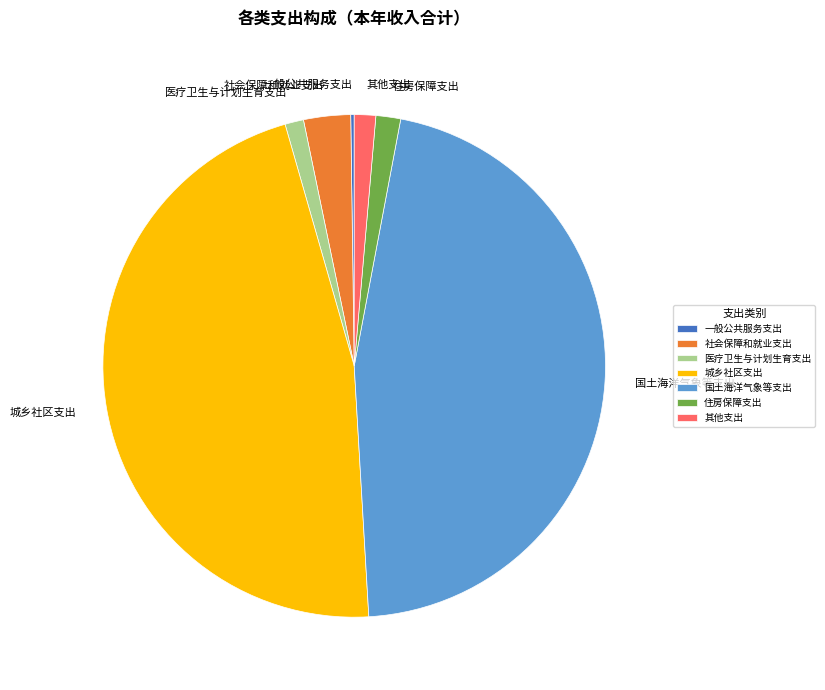

Does 城乡社区支出 account for over 50% of the chart?

No